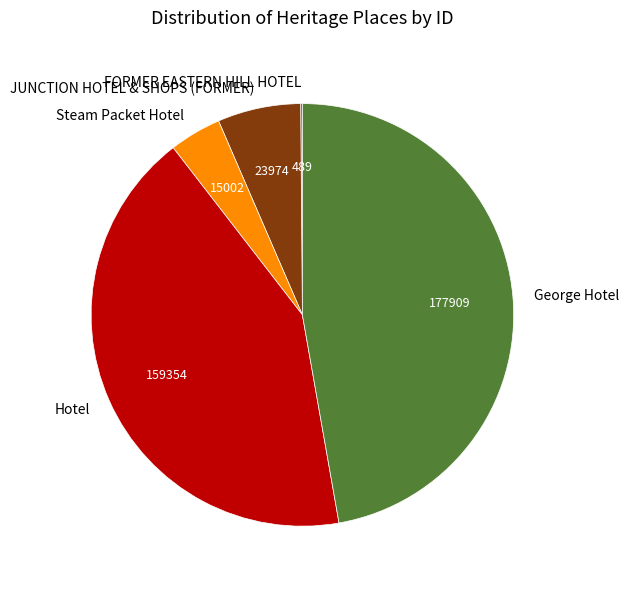

Is the sum of Steam Packet Hotel and George Hotel greater than half?

Yes